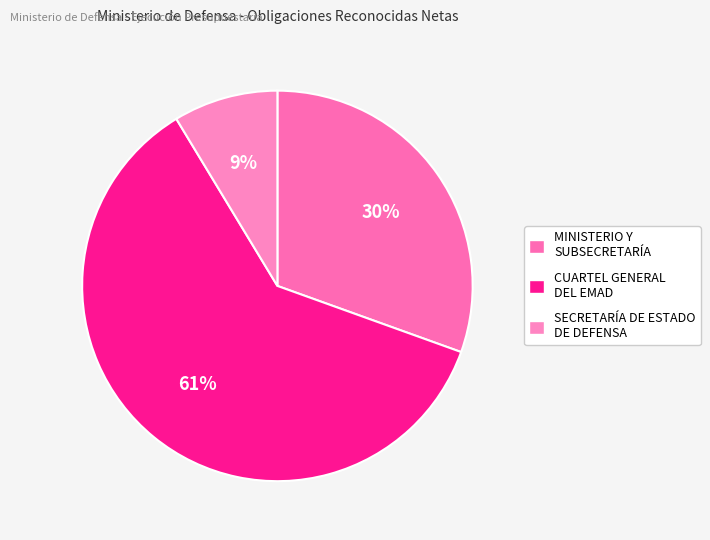

Is there a majority slice in this chart?

Yes